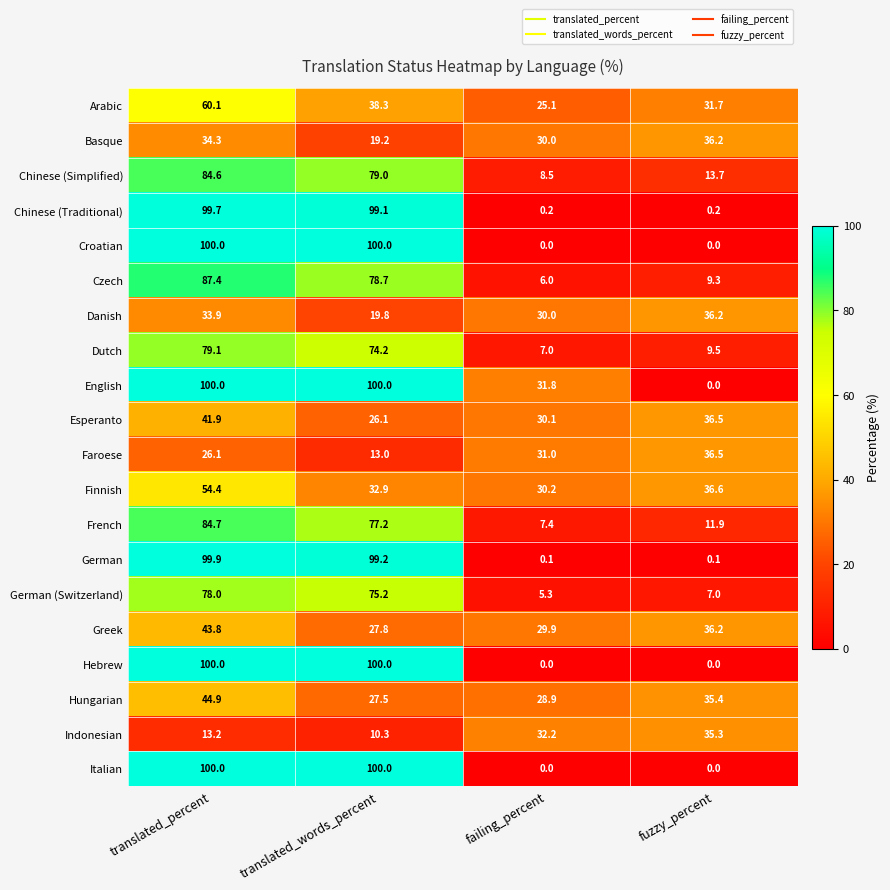

What is the difference between the highest and lowest values at translated_percent?

86.8